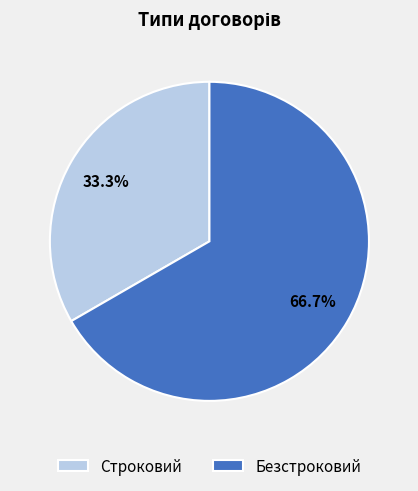

What is the majority slice?

Безстроковий